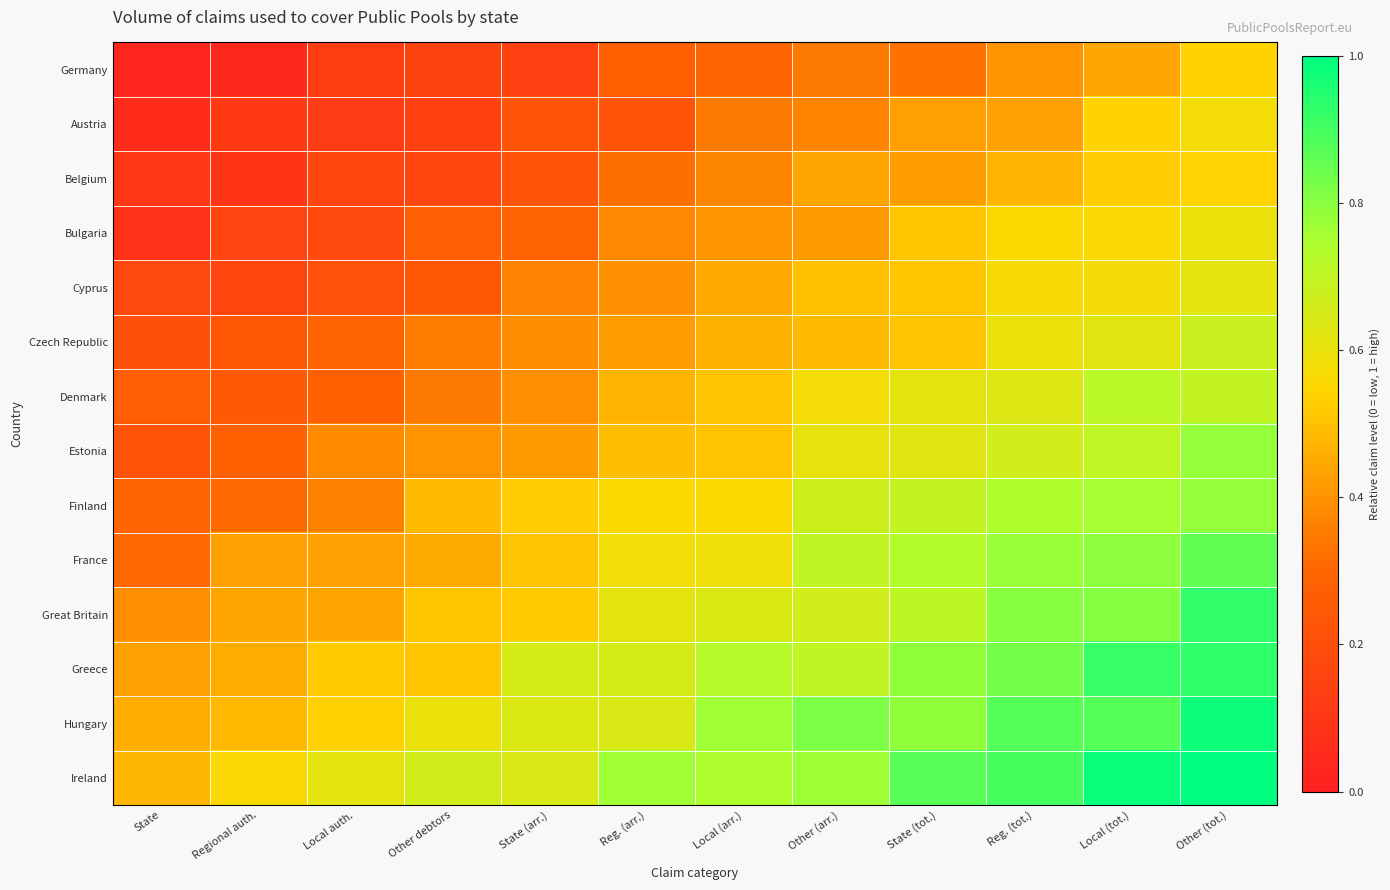

At how many categories does at least one series exceed 0?

12